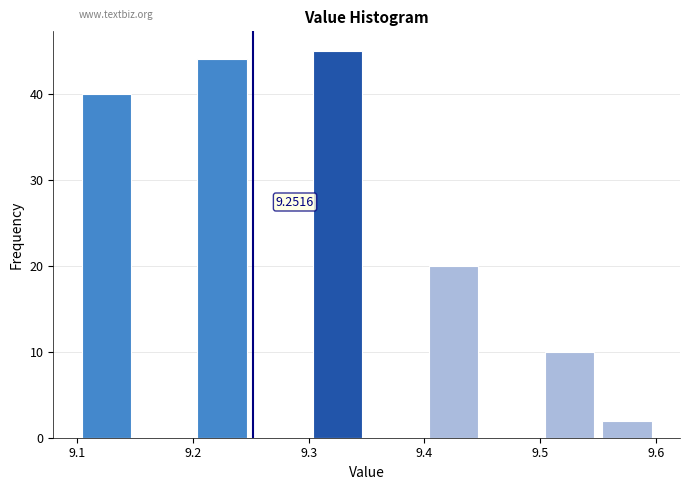

Which range on the x-axis has the tallest bar?

9.30 to 9.35